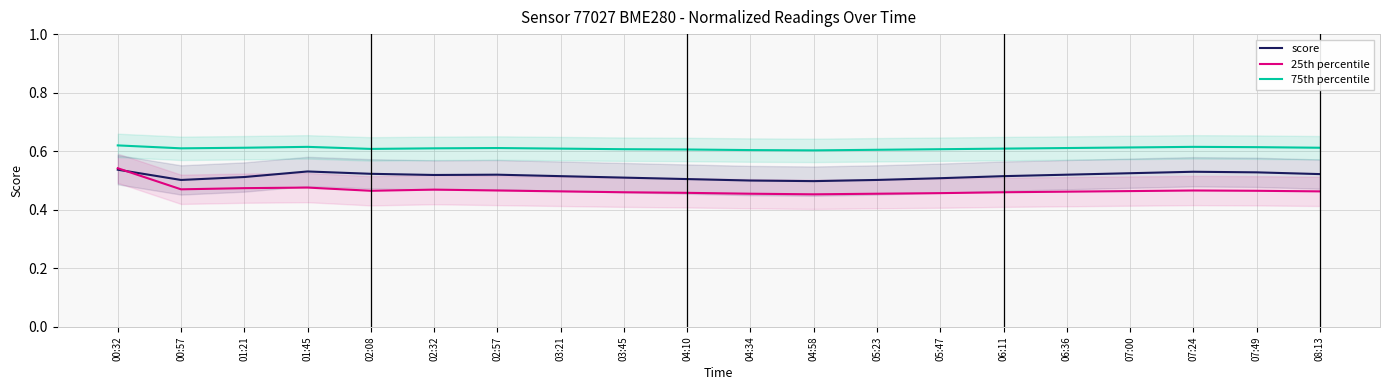

Reading left to right, extract all data points from this chart.

score: 00:32=0.5	00:57=0.5	01:21=0.5	01:45=0.5	02:08=0.5	02:32=0.5	02:57=0.5	03:21=0.5	03:45=0.5	04:10=0.5	04:34=0.5	04:58=0.5	05:23=0.5	05:47=0.5	06:11=0.5	06:36=0.5	07:00=0.5	07:24=0.5	07:49=0.5	08:13=0.5
25th percentile: 00:32=0.5	00:57=0.5	01:21=0.5	01:45=0.5	02:08=0.5	02:32=0.5	02:57=0.5	03:21=0.5	03:45=0.5	04:10=0.5	04:34=0.5	04:58=0.5	05:23=0.5	05:47=0.5	06:11=0.5	06:36=0.5	07:00=0.5	07:24=0.5	07:49=0.5	08:13=0.5
75th percentile: 00:32=0.6	00:57=0.6	01:21=0.6	01:45=0.6	02:08=0.6	02:32=0.6	02:57=0.6	03:21=0.6	03:45=0.6	04:10=0.6	04:34=0.6	04:58=0.6	05:23=0.6	05:47=0.6	06:11=0.6	06:36=0.6	07:00=0.6	07:24=0.6	07:49=0.6	08:13=0.6